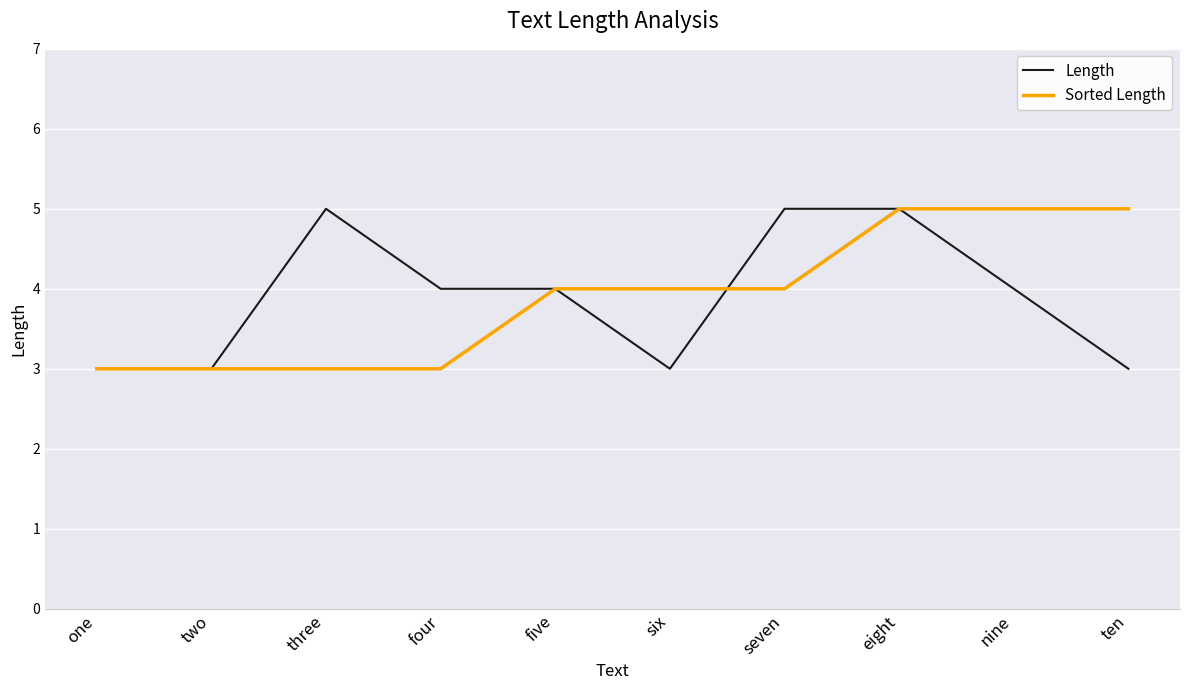

What is the minimum value for Length?

3